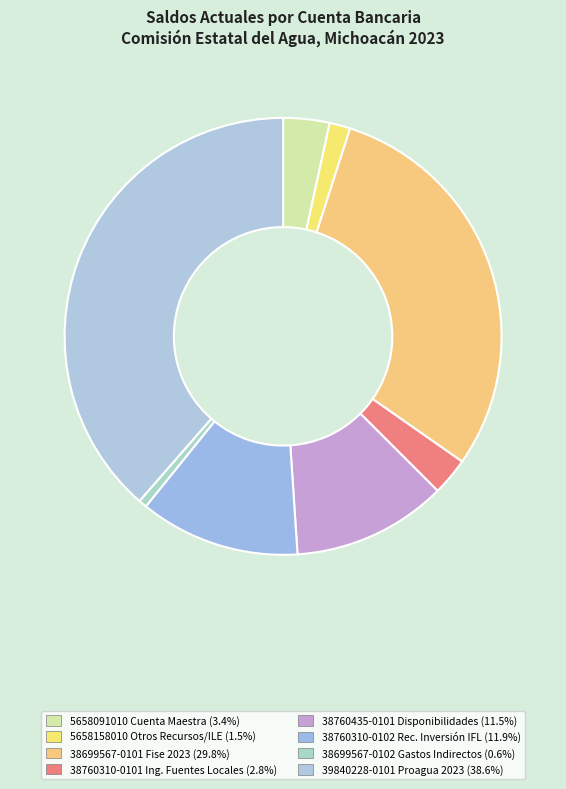

Does any single category account for the majority?

No